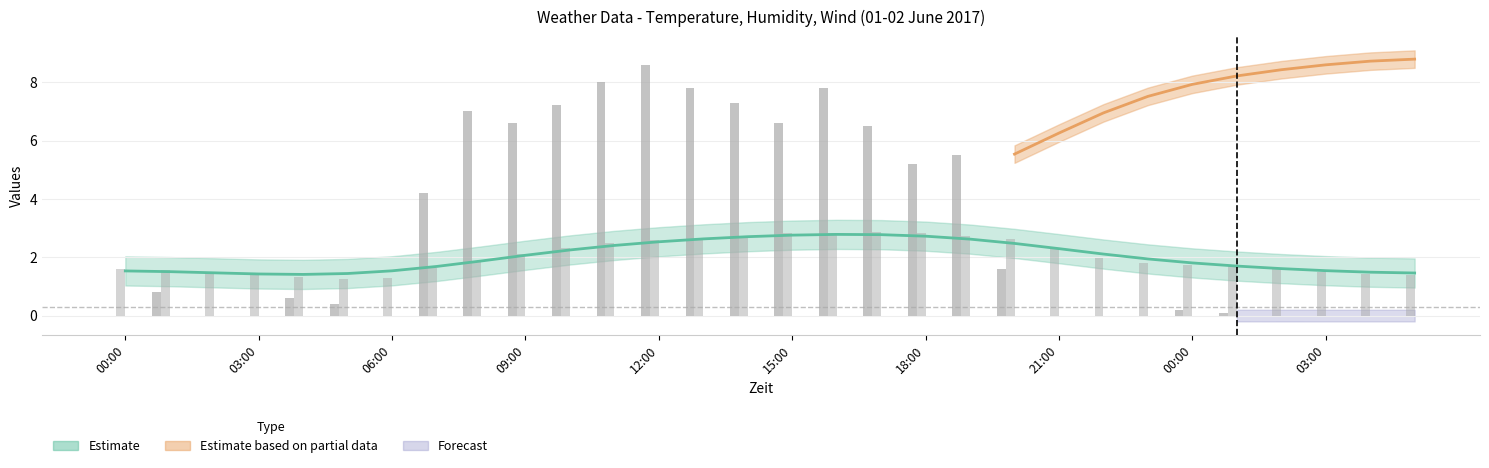

True or false: Temperatur has a value of 1.6 at 00:00.

True